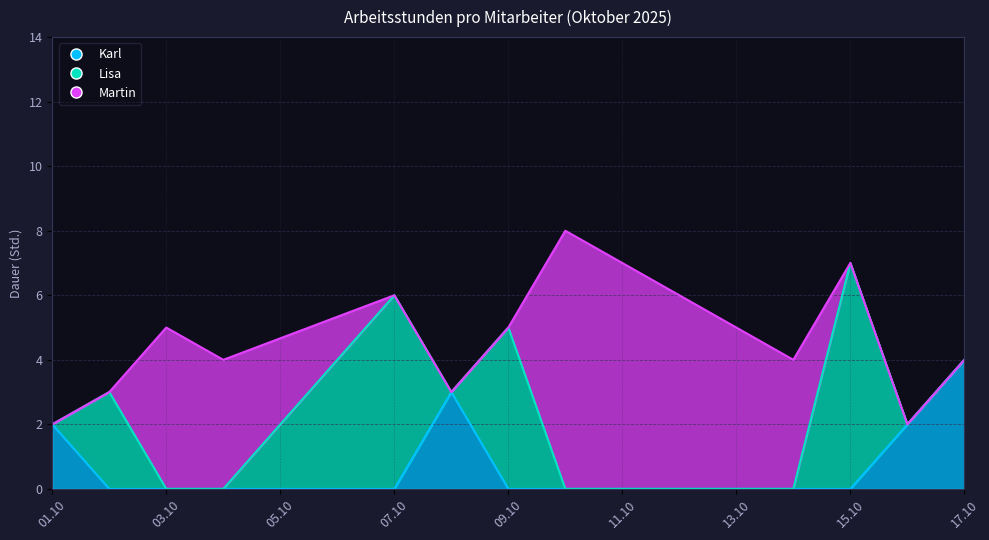

How many lines are shown in the chart?

3